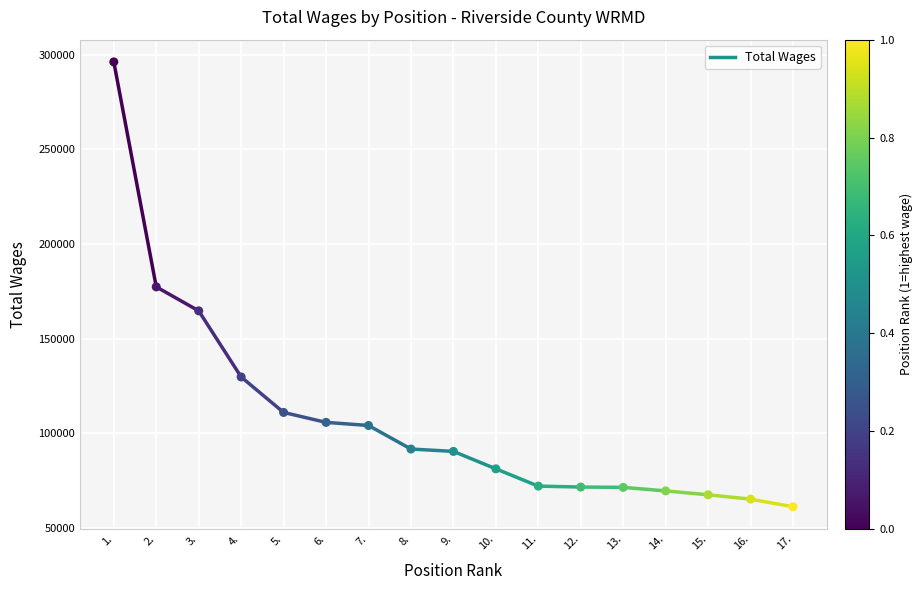

What is the range of Y values (max minus min)?

235114